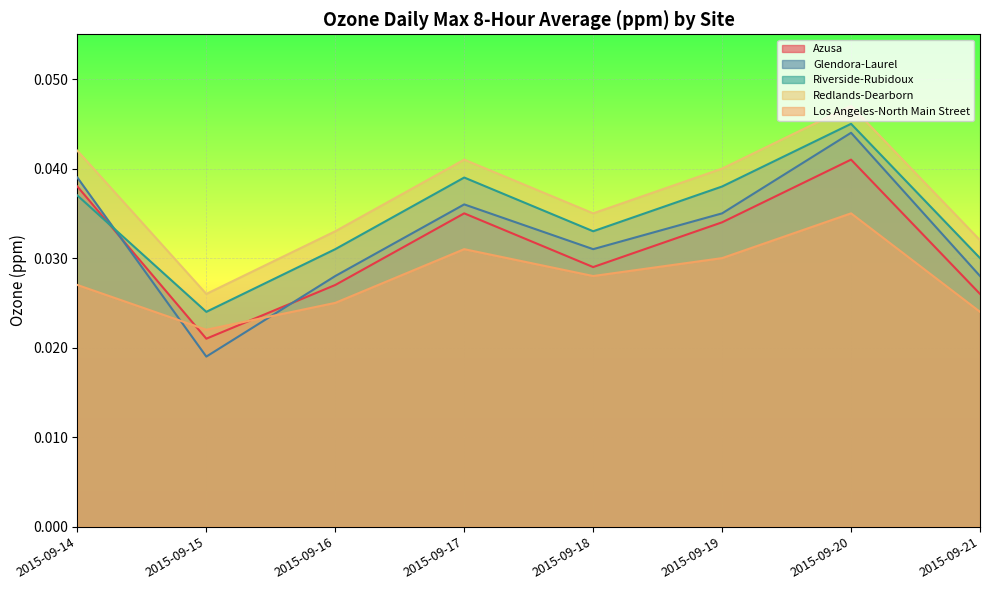

At how many categories does at least one series exceed 0?

8